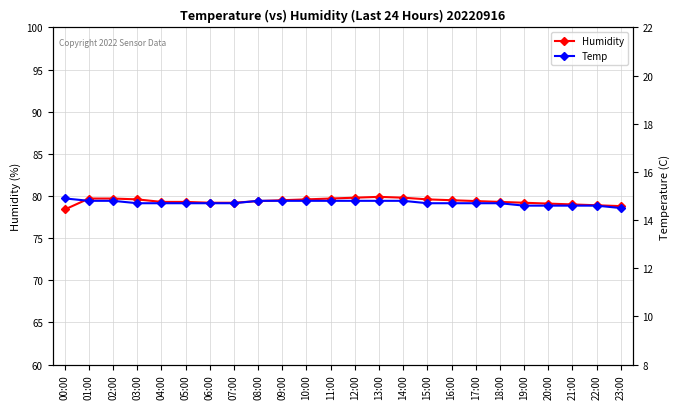

How many Temp values are between 14 and 15?

24